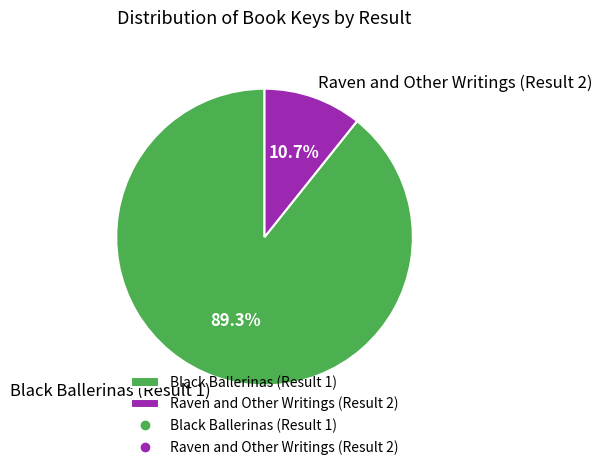

True or false: Black Ballerinas (Result 1) accounts for 82% of the total.

False